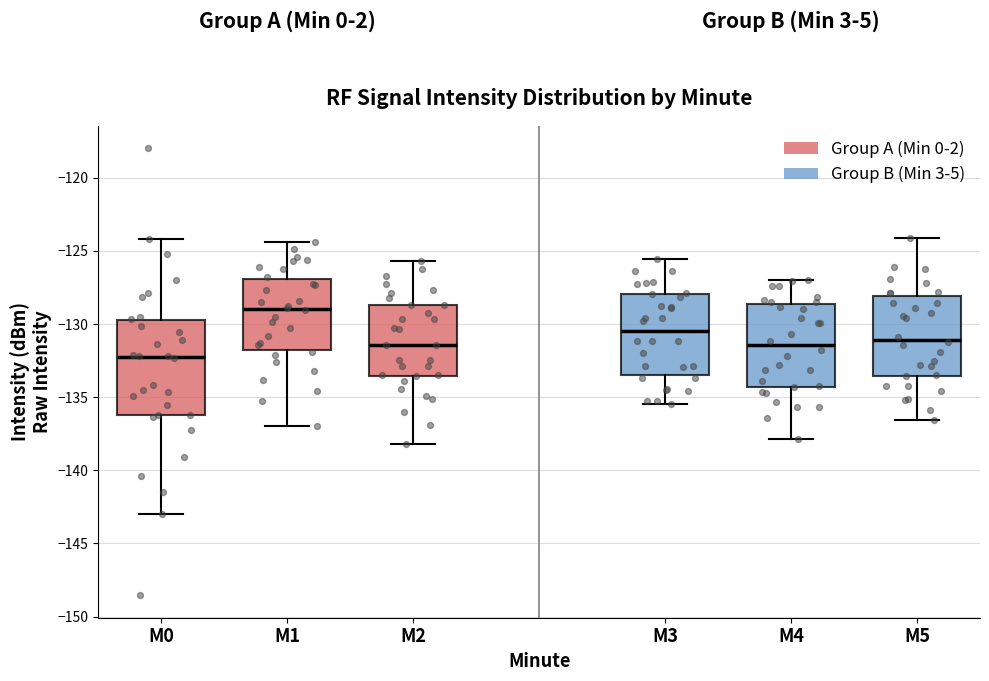

Reading left to right, transcribe this box plot: for each box, give where its median line is, the range the box spans, and where its two whiskers end, as read against the y-axis. The values are not printed on the chart, so give them approximately, as read against the axis.

M0: median -132.5, box -136.0 to -130.0, whiskers -143.0 to -124.0
M1: median -129.0, box -132.0 to -127.0, whiskers -137.0 to -124.5
M2: median -131.5, box -133.5 to -128.5, whiskers -138.0 to -125.5
M3: median -130.5, box -133.5 to -128.0, whiskers -135.5 to -125.5
M4: median -131.5, box -134.5 to -128.5, whiskers -138.0 to -127.0
M5: median -131.0, box -133.5 to -128.0, whiskers -136.5 to -124.0